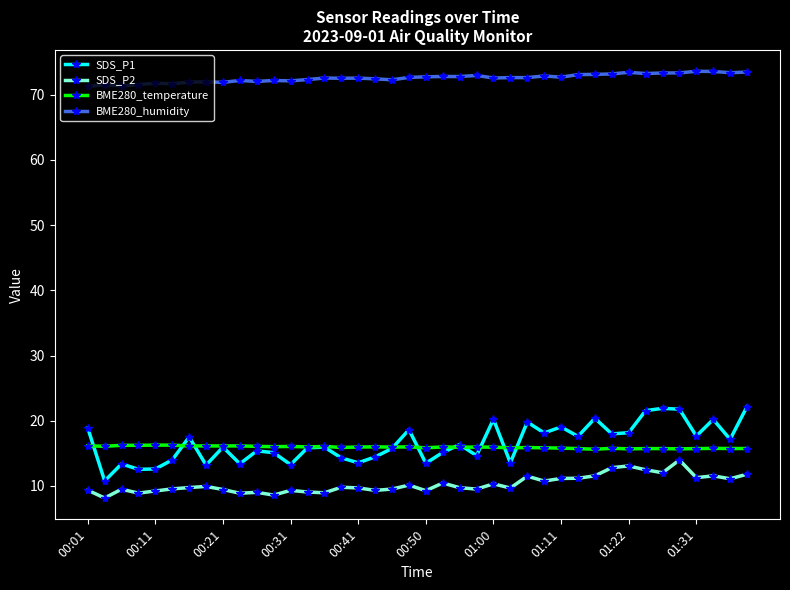

True or false: BME280_temperature and BME280_humidity intersect in this chart.

False